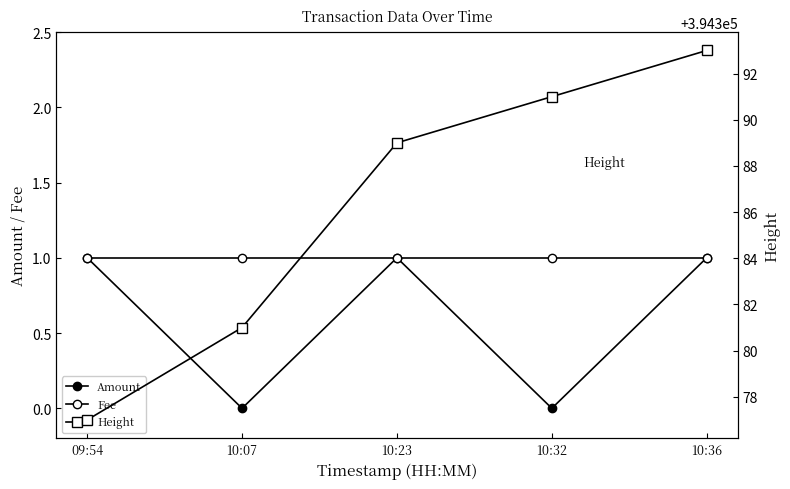

Is the value of Amount at 10:36 greater than the value of Fee at 09:54?

No